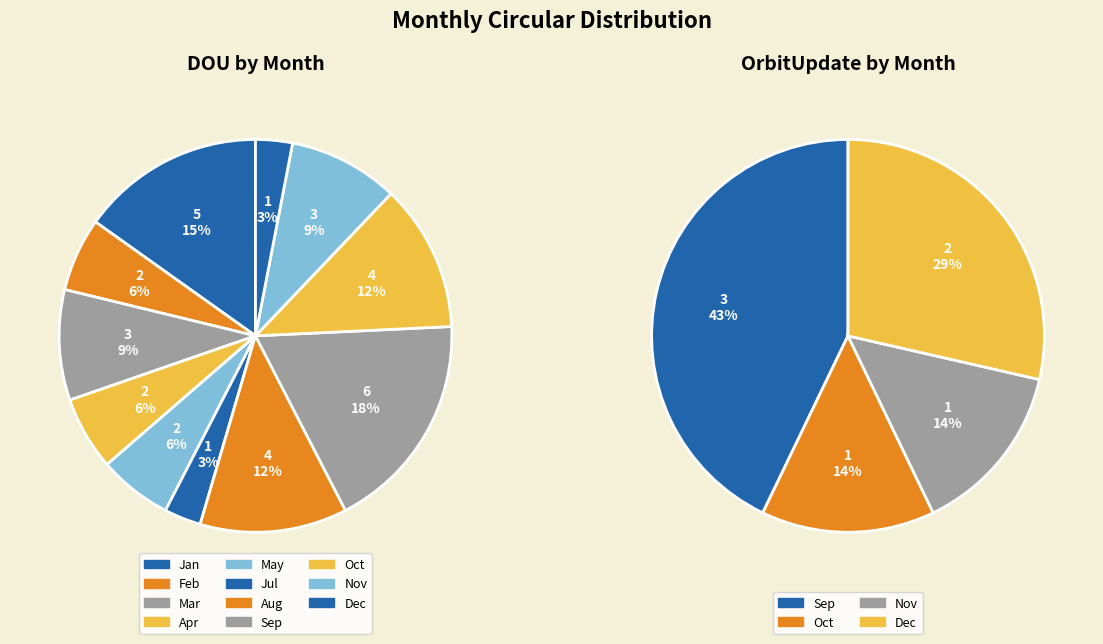

To the nearest percent, what is the difference between the Dec and Sep slice percentages?

14%